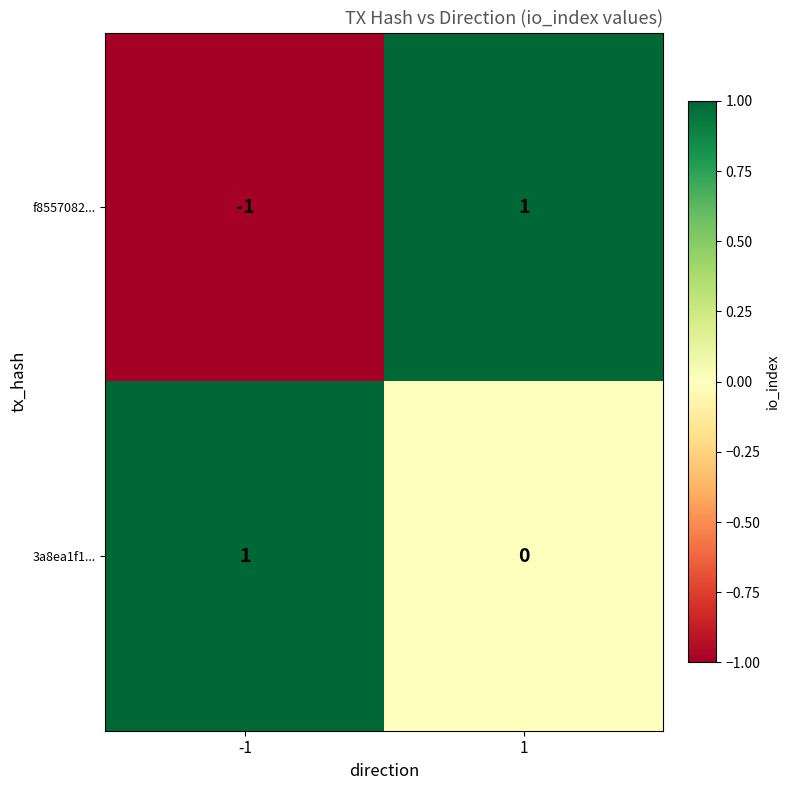

Is it true that 3a8ea1f1... equals 1 at -1?

True